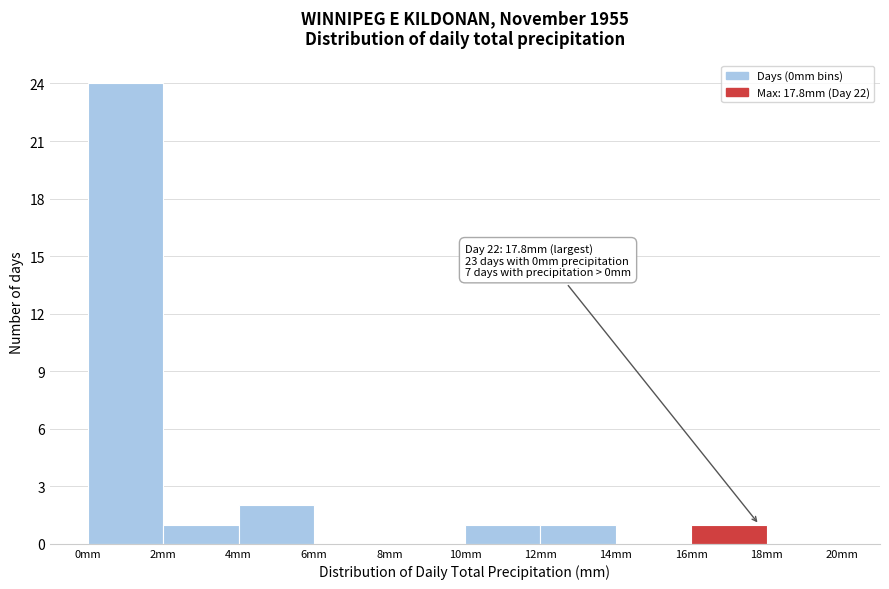

Which range on the x-axis has the tallest bar?

0 to 2